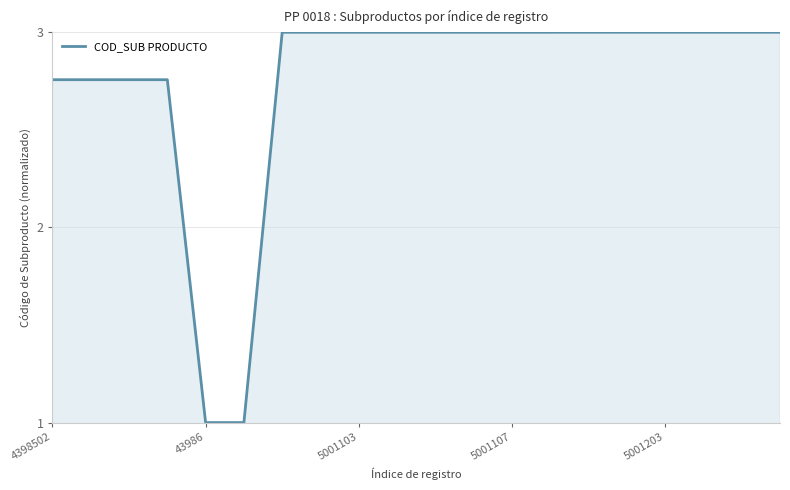

What is the difference between the maximum and minimum values?

2.0